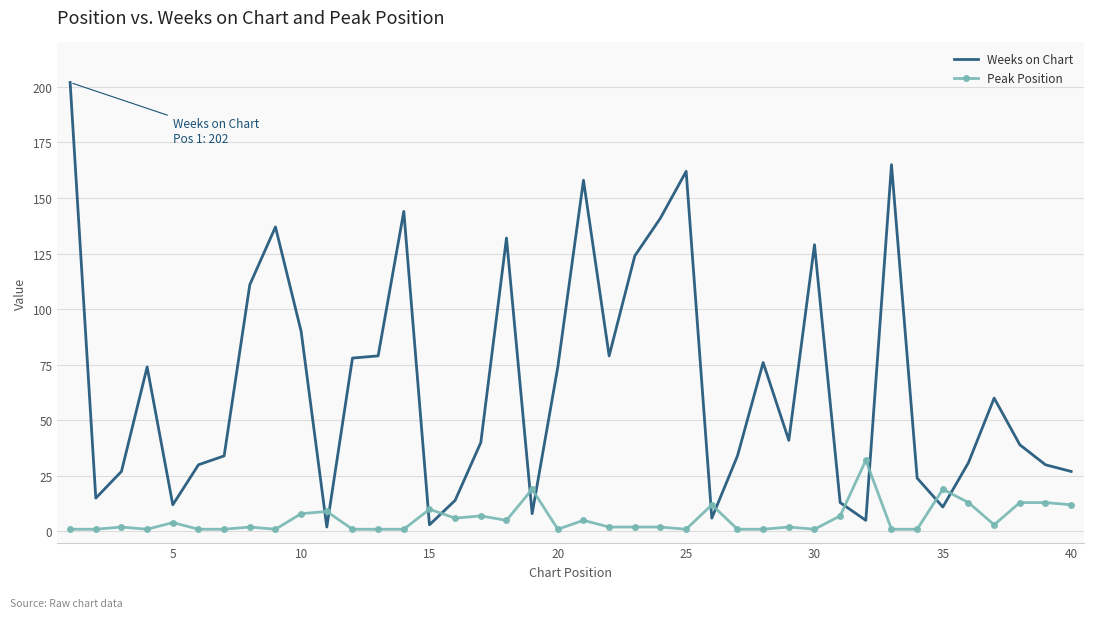

How many intersections are there between Weeks on Chart and Peak Position?

12